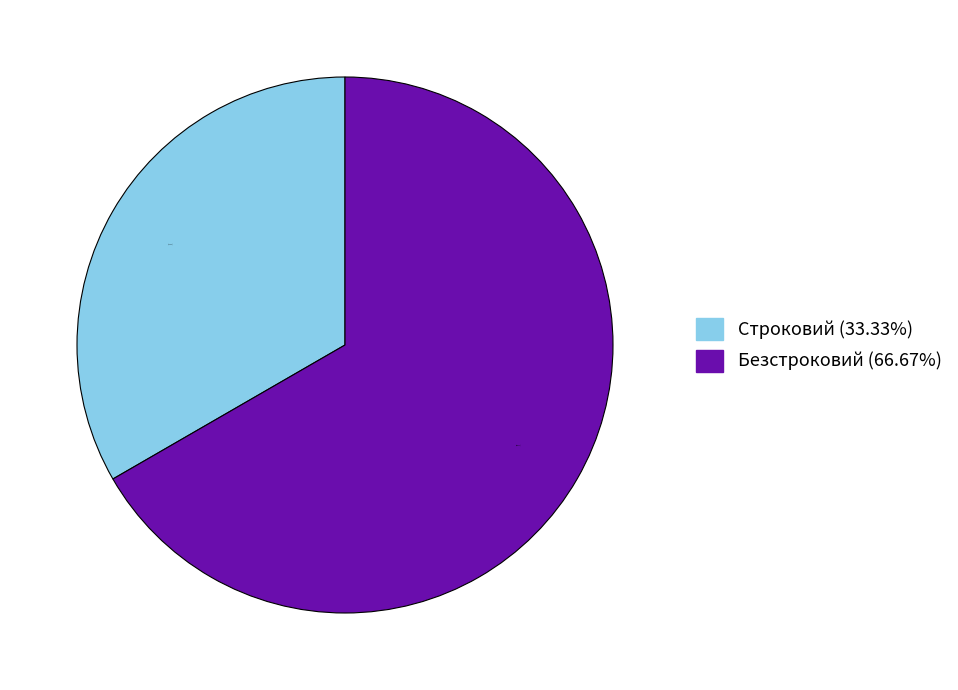

To the nearest percent, what portion does Строковий represent?

33%